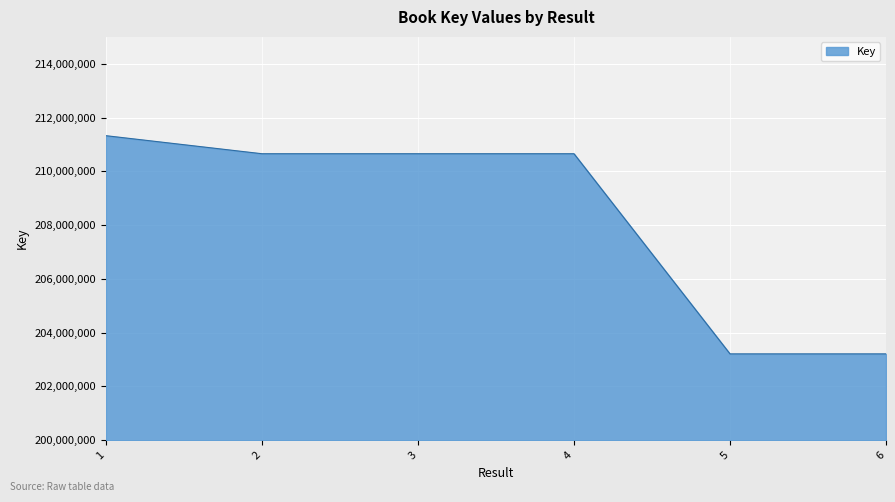

Count the number of categories in the chart.

6